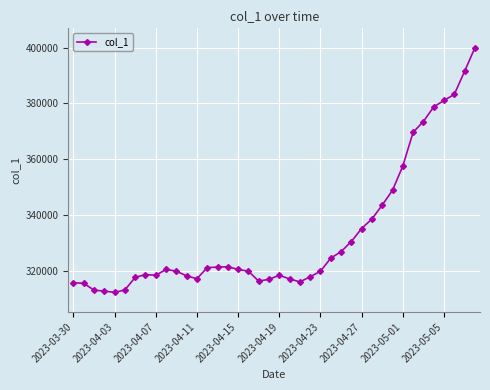

How many lines are shown in the chart?

1